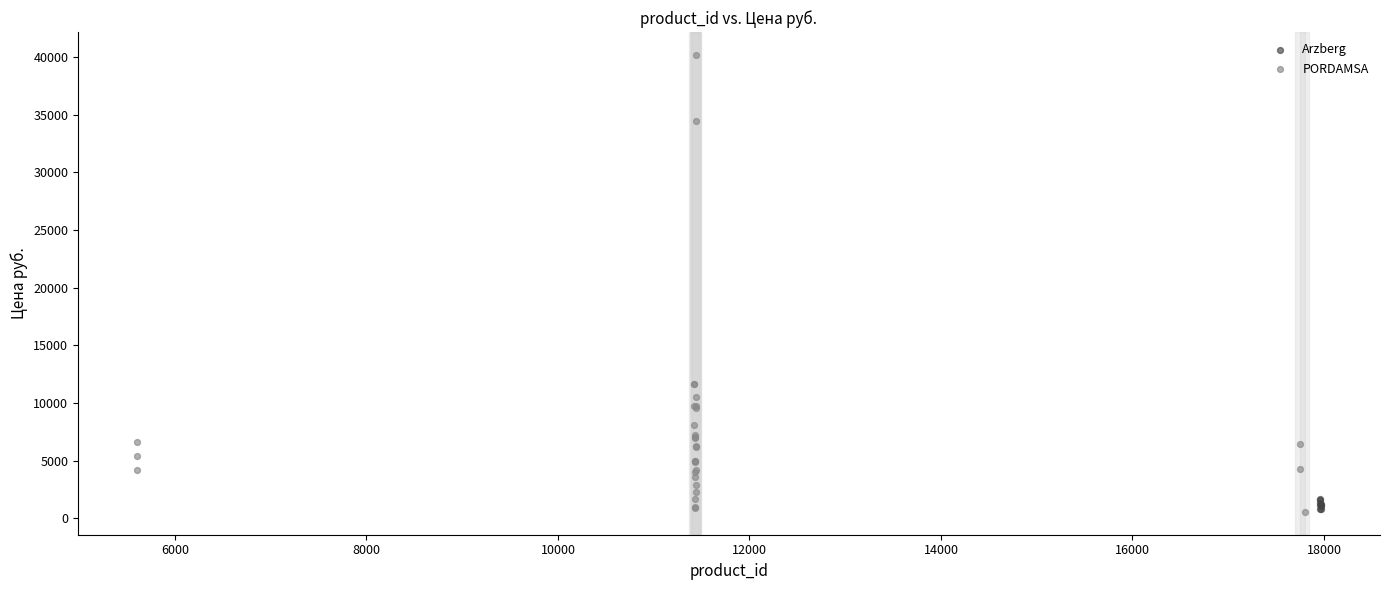

Which series reaches the maximum Y coordinate?

PORDAMSA